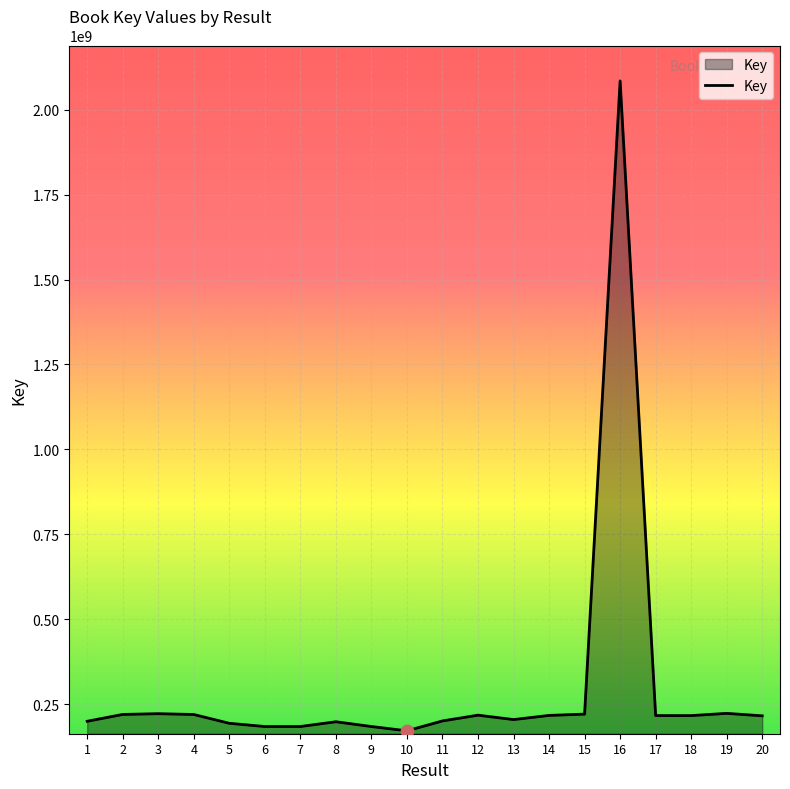

What is the change in value from 11 to 14?

+16200409